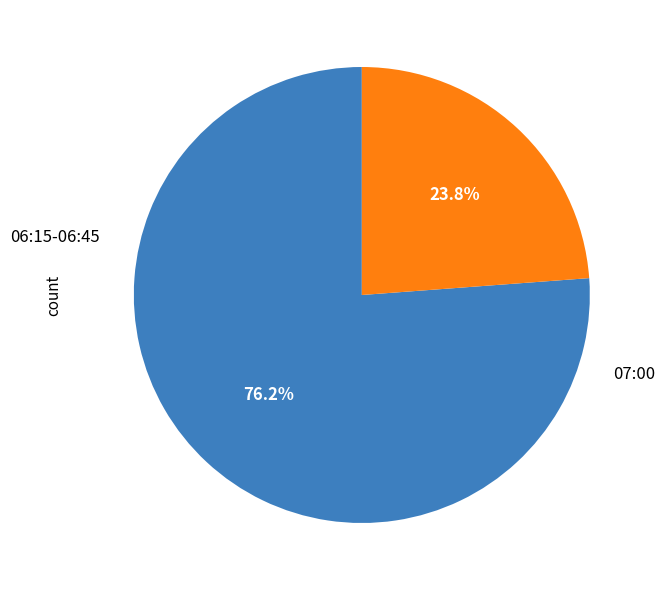

Count the number of slices in the pie.

2